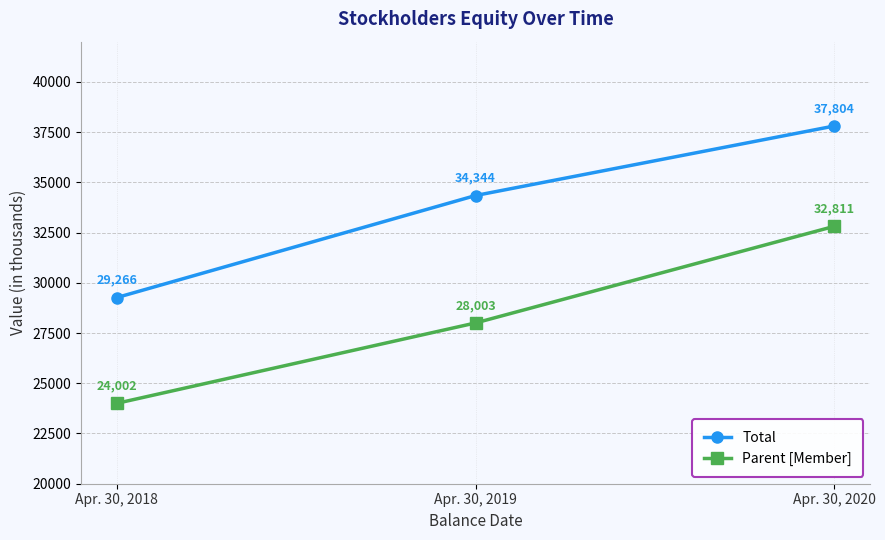

What is the difference between the second highest and minimum values in the Total series?

5078